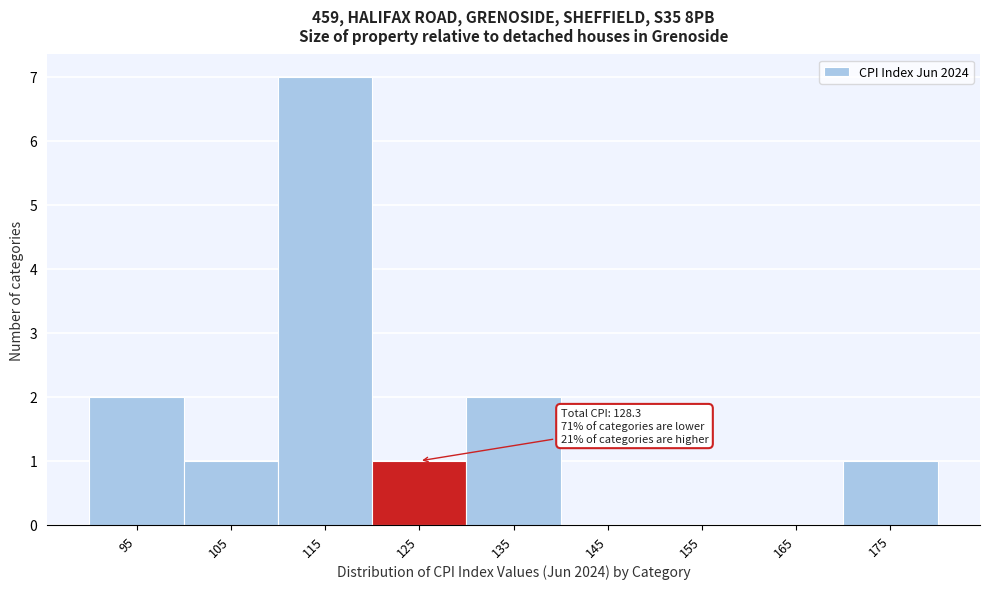

Reading left to right, transcribe all the data shown in this chart.

95=2	105=1	115=7	125=1	135=2	145=0	155=0	165=0	175=1